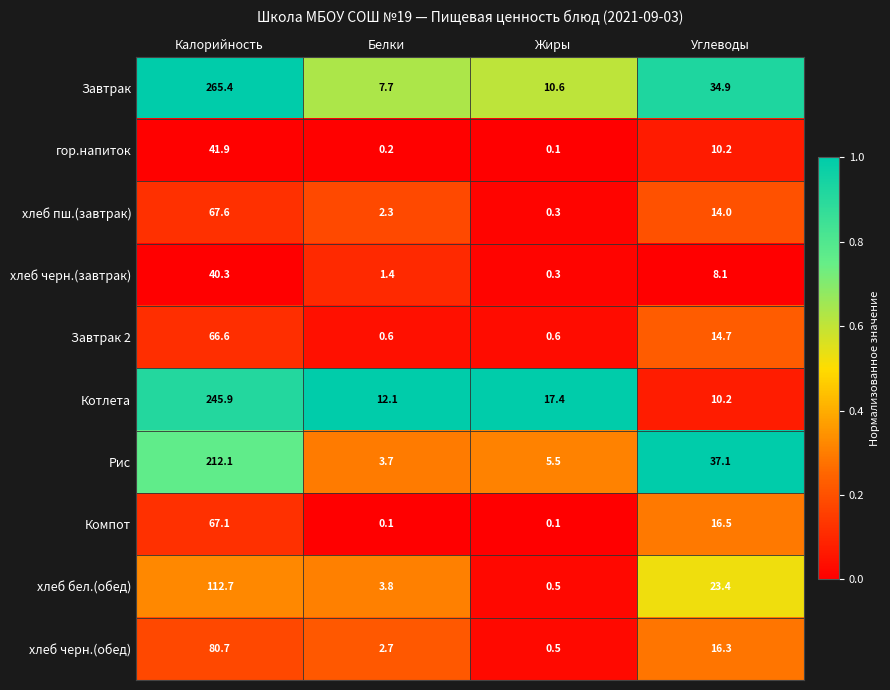

Rank the series at Белки from lowest to highest value.

Компот, гор.напиток, Завтрак 2, хлеб черн.(завтрак), хлеб пш.(завтрак), хлеб черн.(обед), Рис, хлеб бел.(обед), Завтрак, Котлета